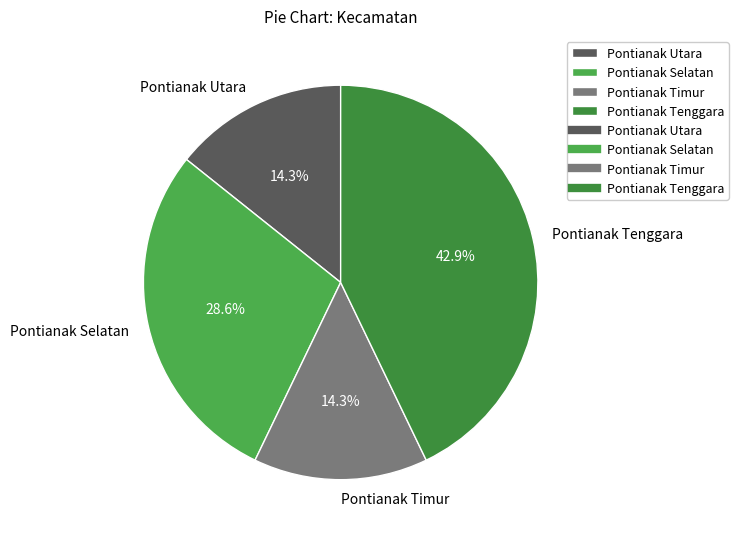

Approximately how many times larger is the value at Pontianak Selatan compared to Pontianak Tenggara?

0.7